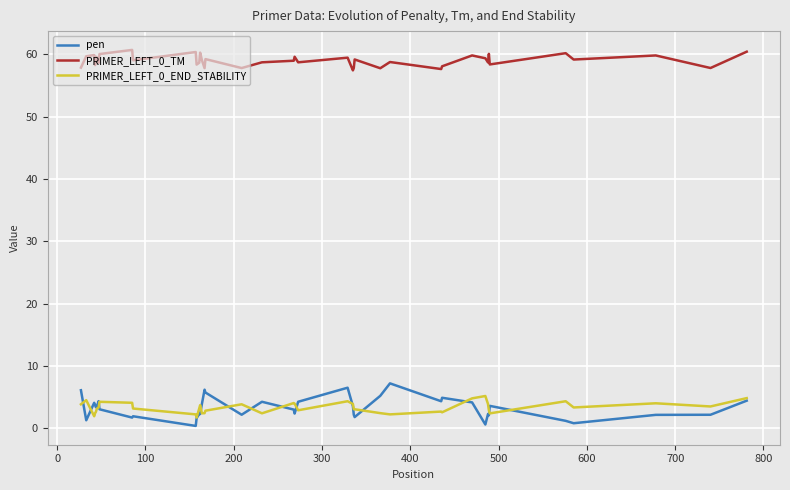

What is the minimum value for PRIMER_LEFT_0_TM?

57.4